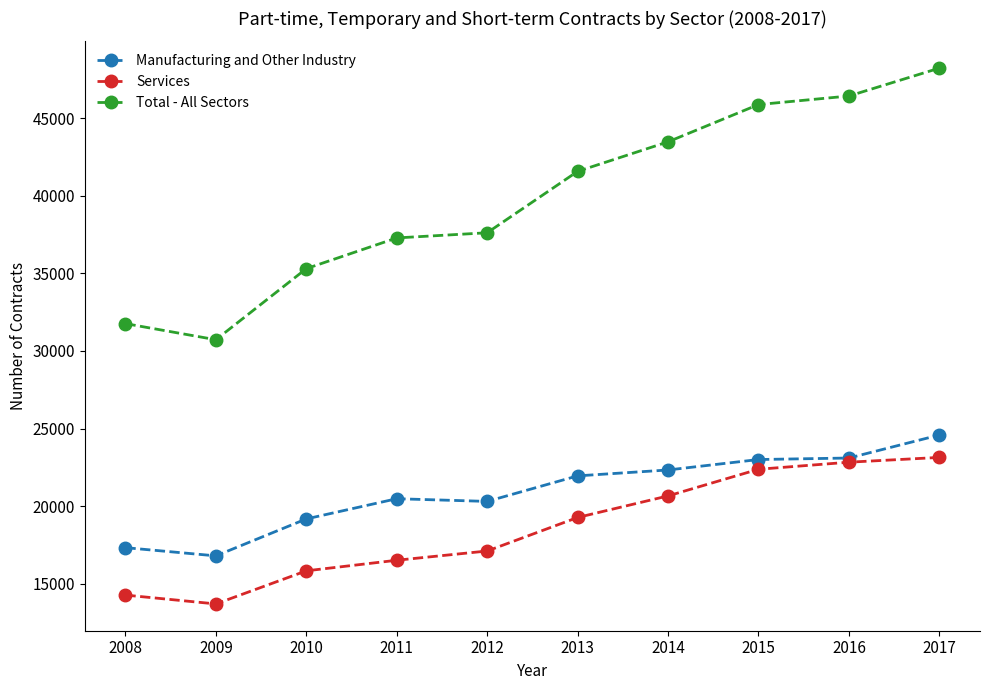

Where is the first local minimum for Total - All Sectors?

2009